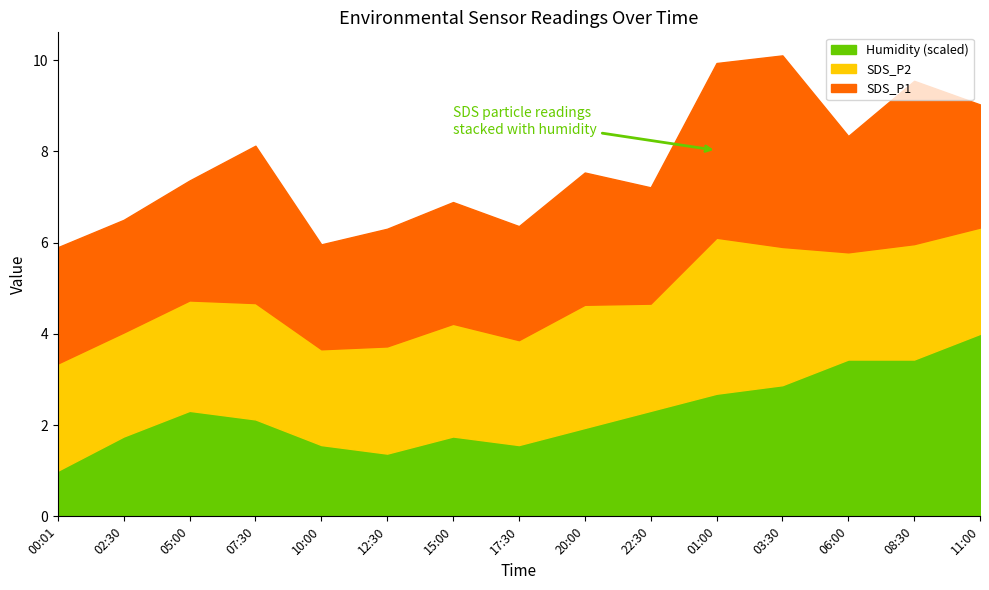

True or false: SDS_P2 has a value of 0.9 at 05:00.

False